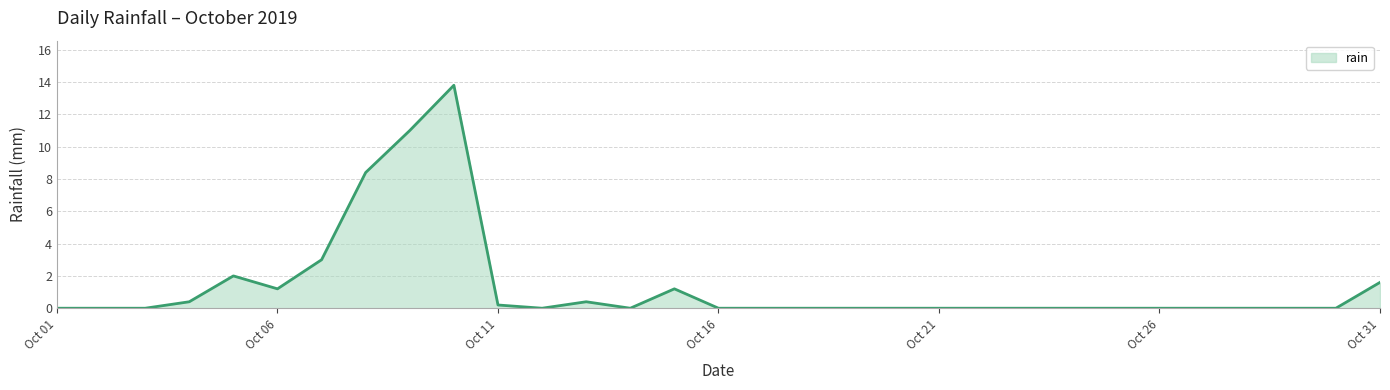

What is the difference between the maximum and minimum values?

13.8